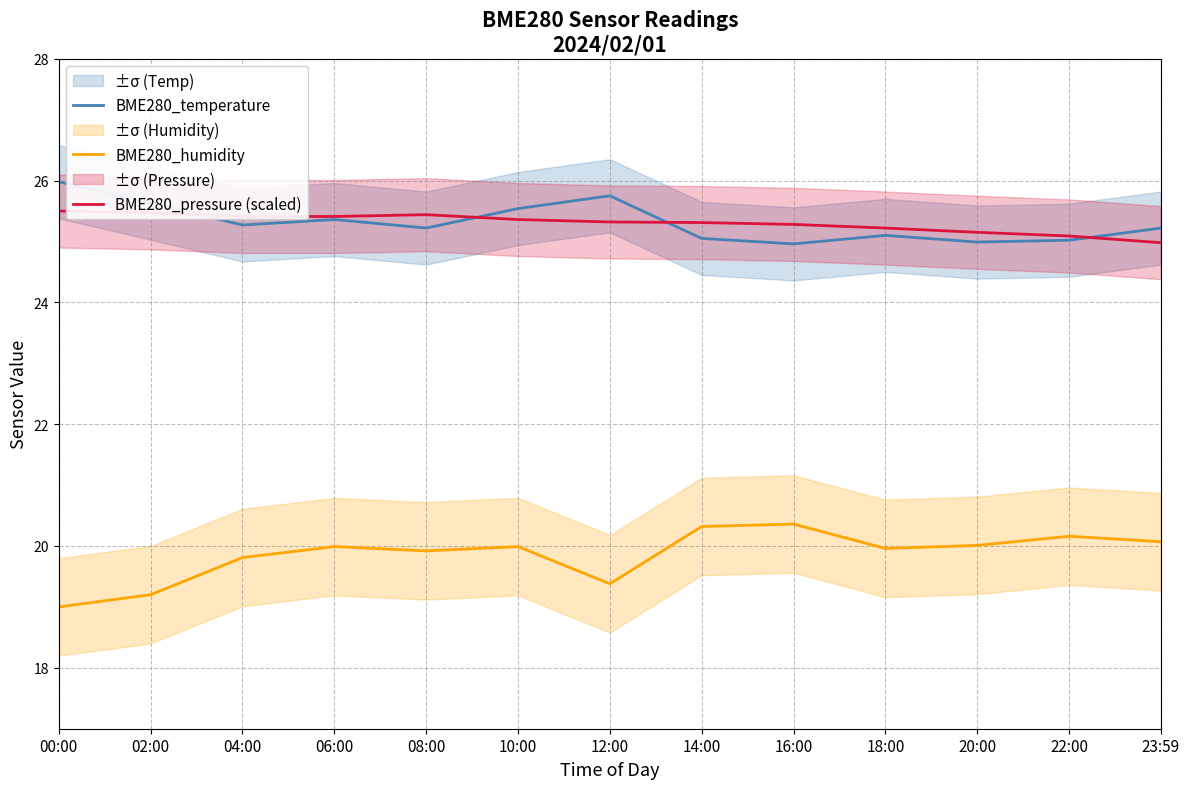

True or false: BME280_temperature and BME280_humidity intersect in this chart.

False